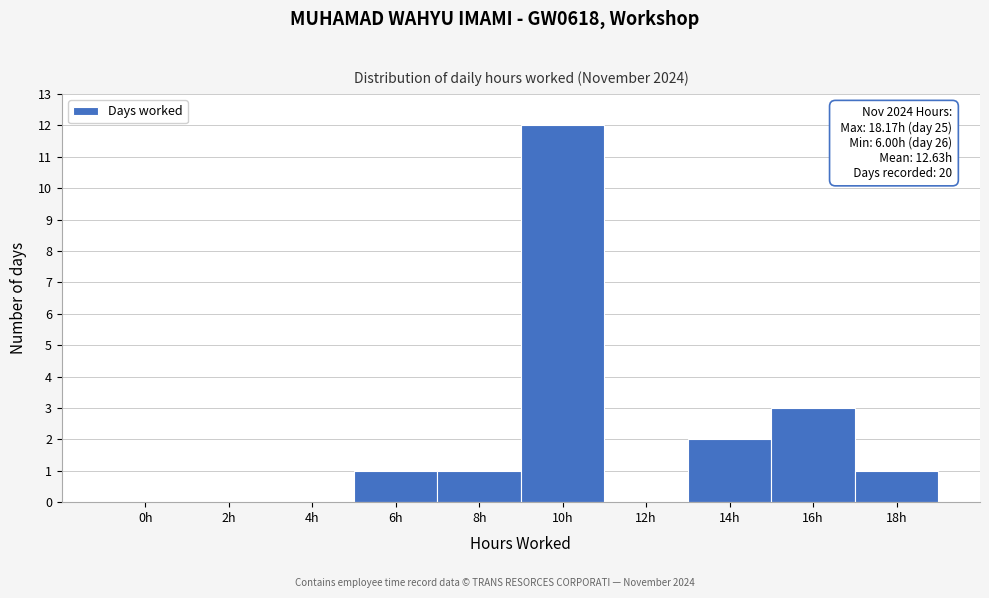

Reading left to right, transcribe all the data shown in this chart.

0h=0	2h=0	4h=0	6h=1	8h=1	10h=12	12h=0	14h=2	16h=3	18h=1